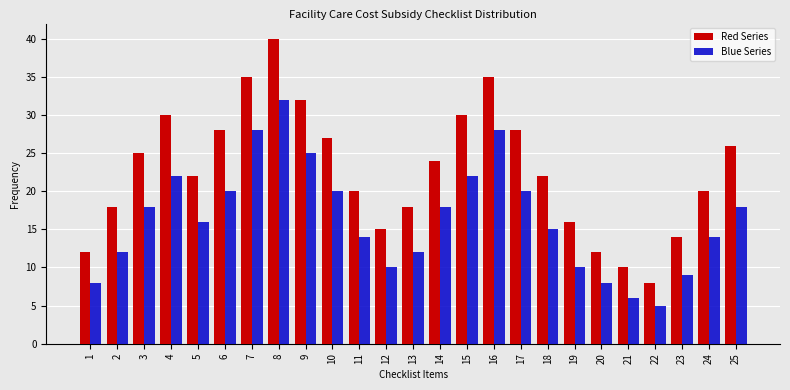

Between 13 and 15, which series saw the biggest shift?

Red Series